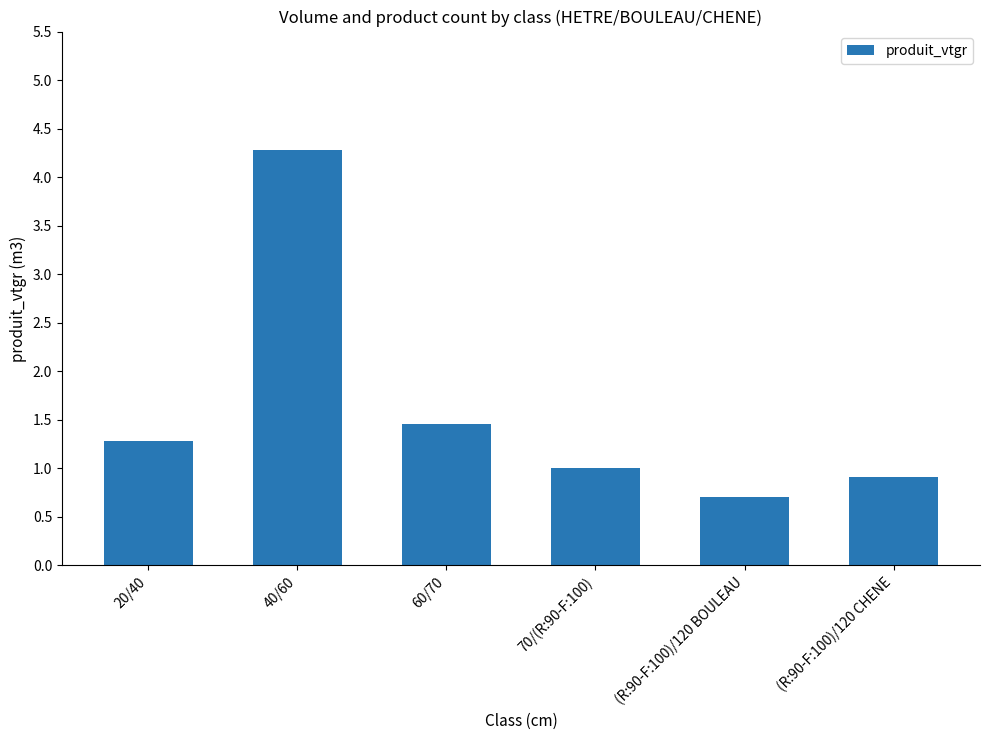

Between 70/(R:90-F:100) and 20/40, which is larger?

20/40